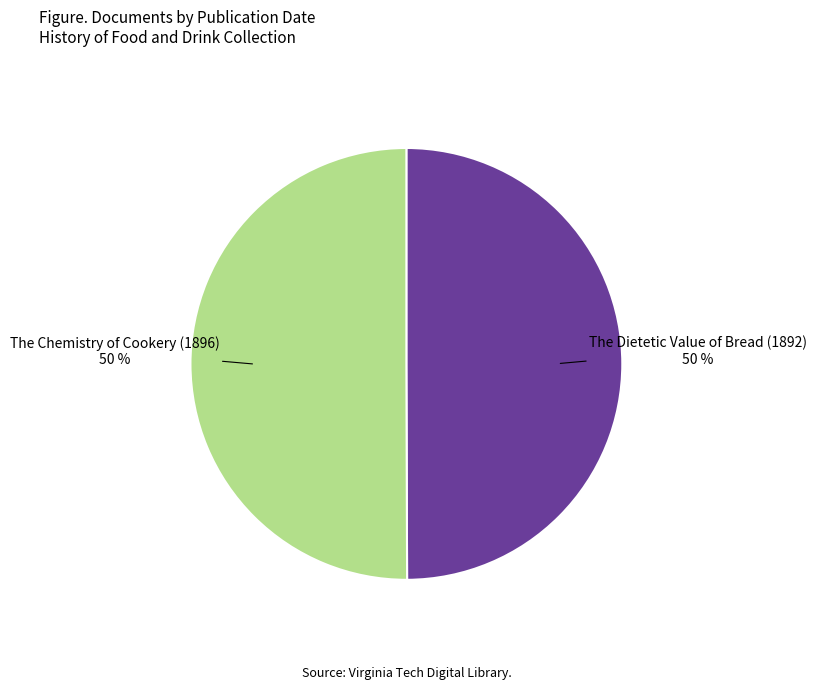

The The Dietetic Value of Bread (1892) slice represents 50% of the pie. True or false?

True